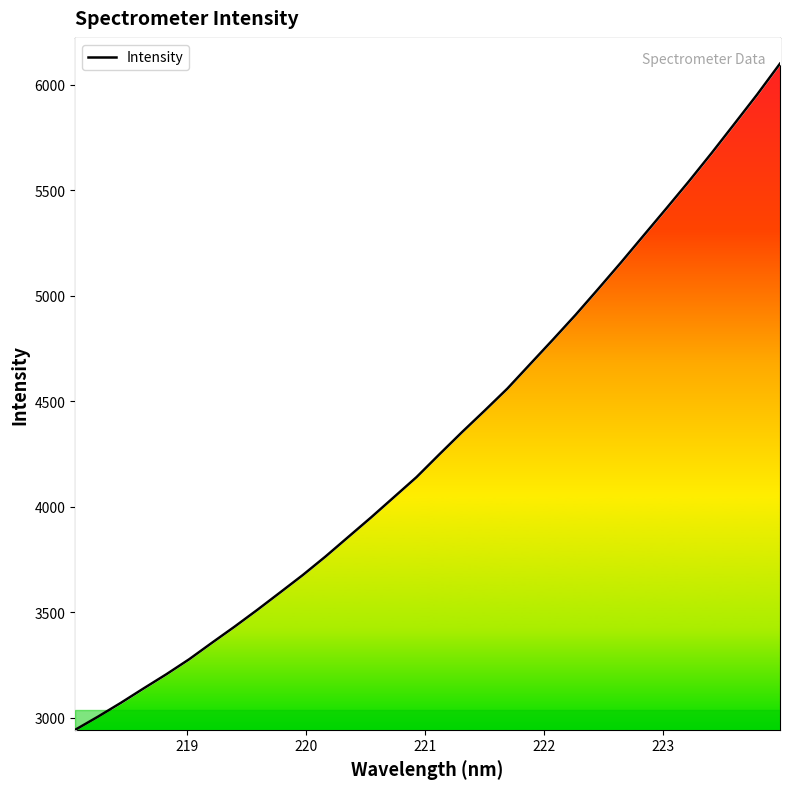

The value at 23 is 1805.5. True or false?

False